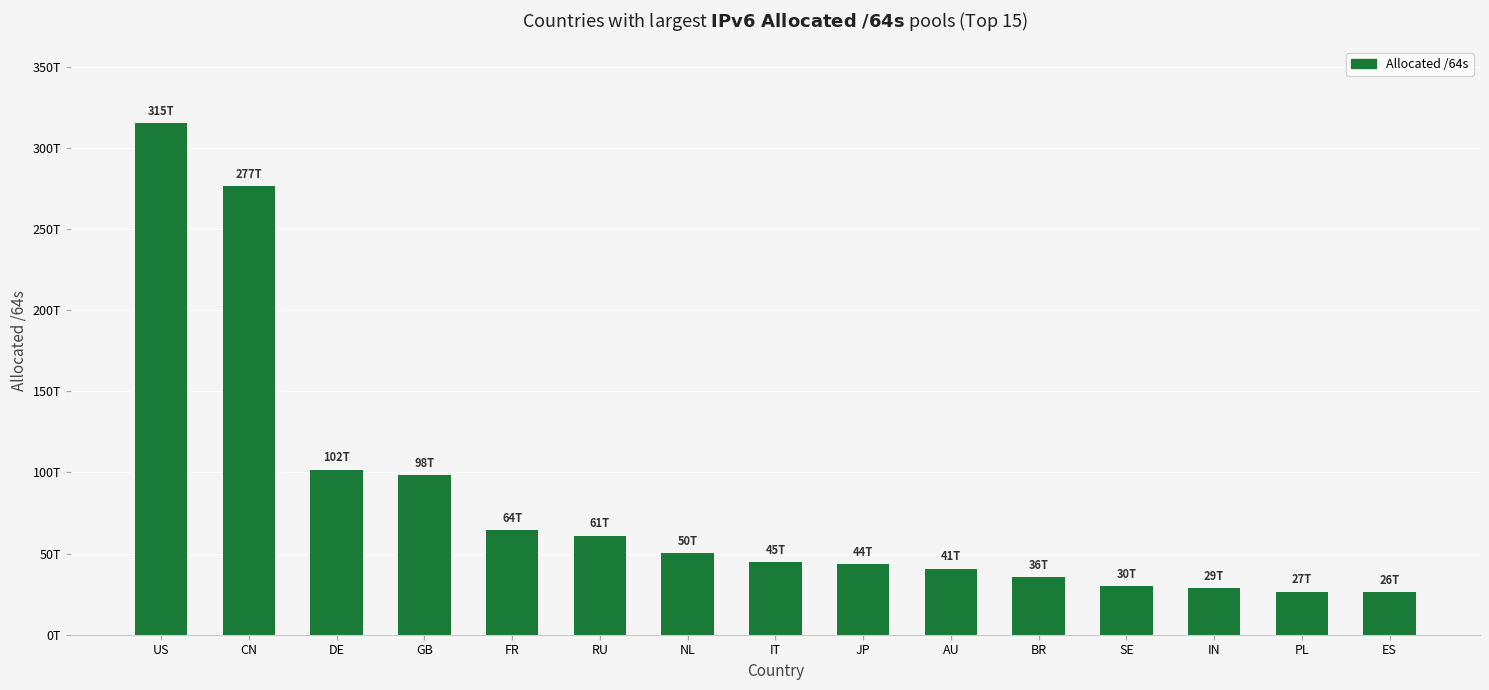

How many bars are there in total?

15